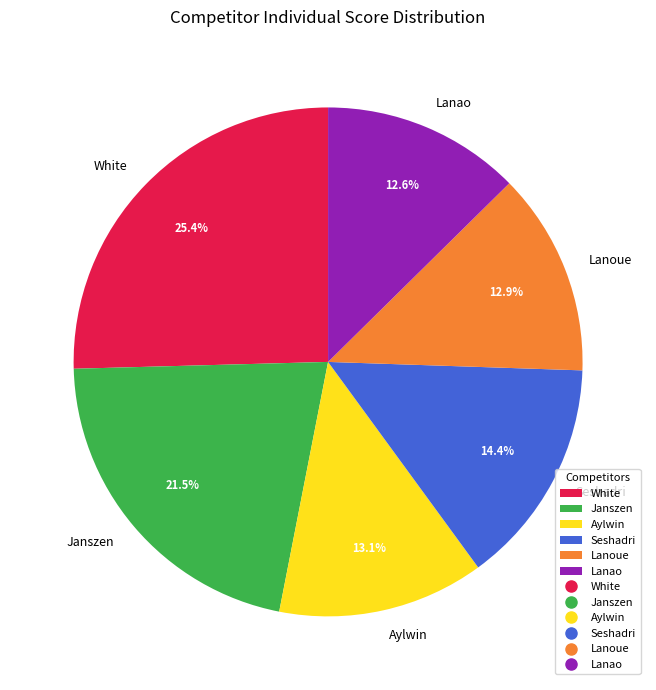

Is the sum of Aylwin and Seshadri greater than half?

No